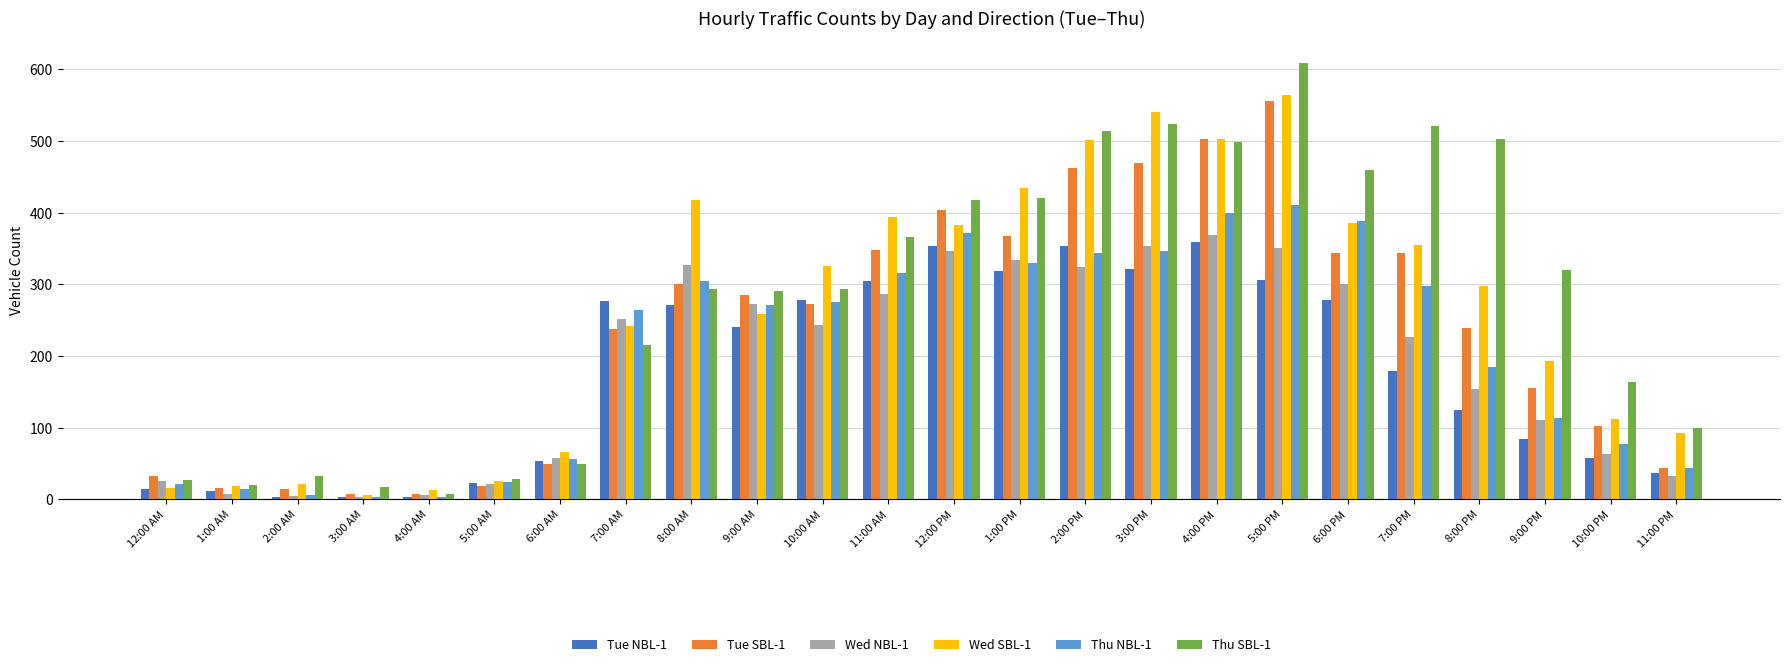

What position from the left is 6:00 PM?

19